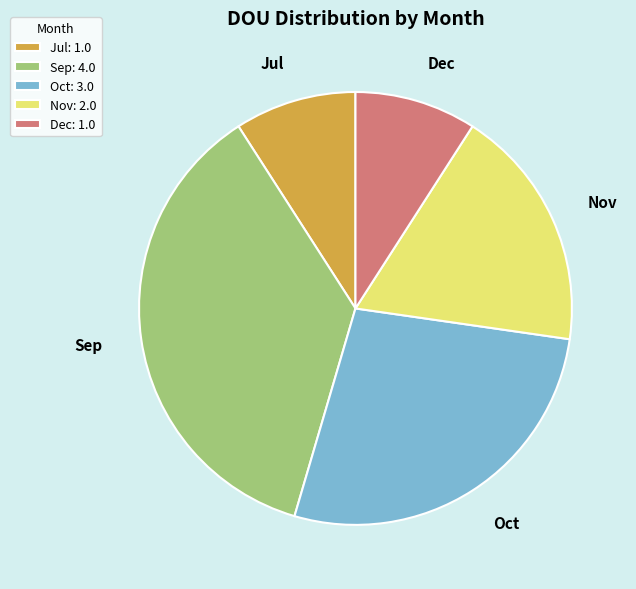

Approximately how many times larger is the value at Nov compared to Jul?

2.0